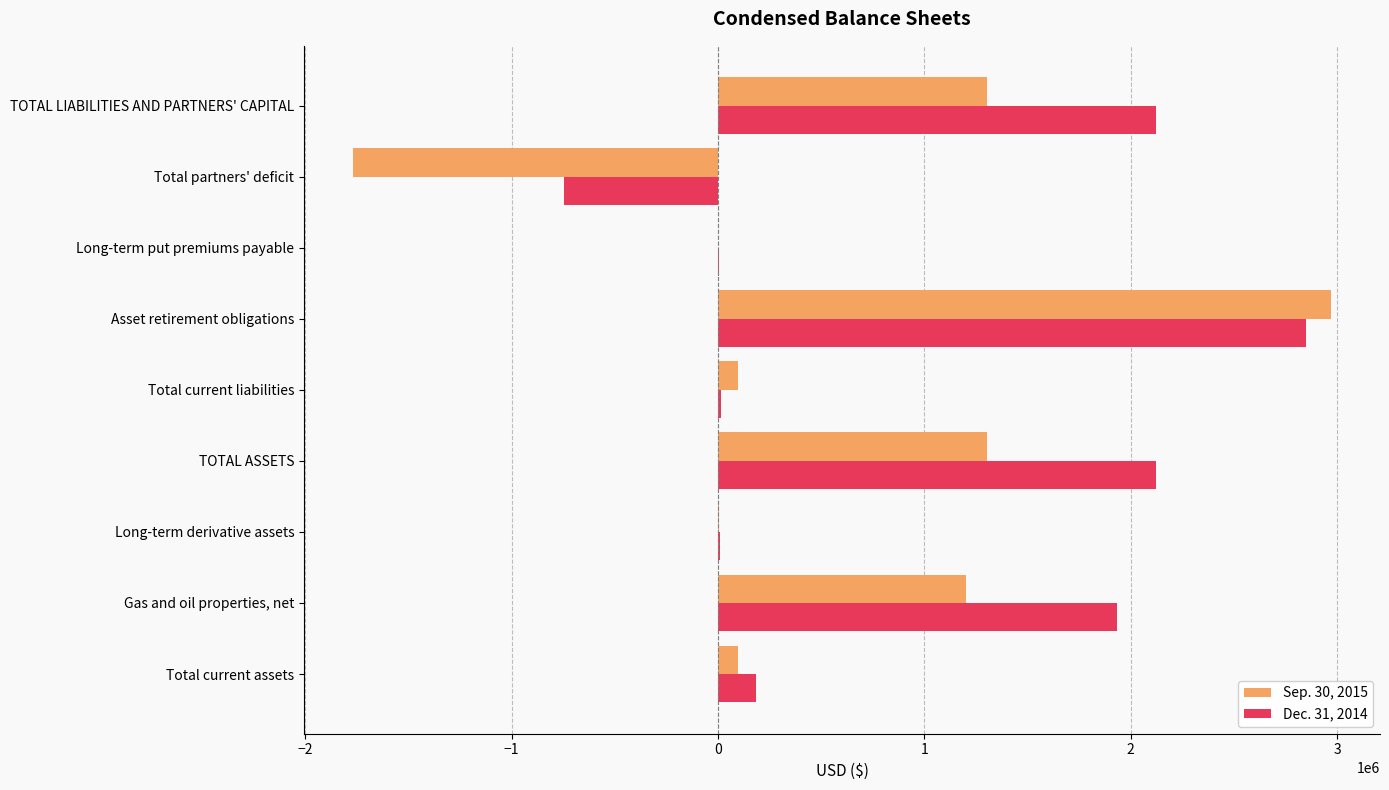

Is the value of Sep. 30, 2015 at Asset retirement obligations greater than the value of Dec. 31, 2014 at Total partners' deficit?

Yes